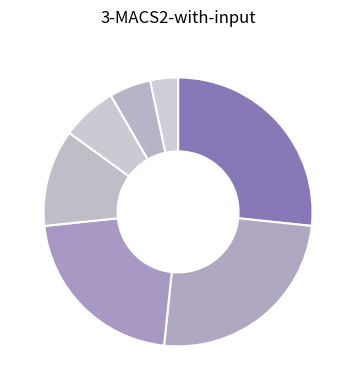

How many segments does this pie chart have?

7